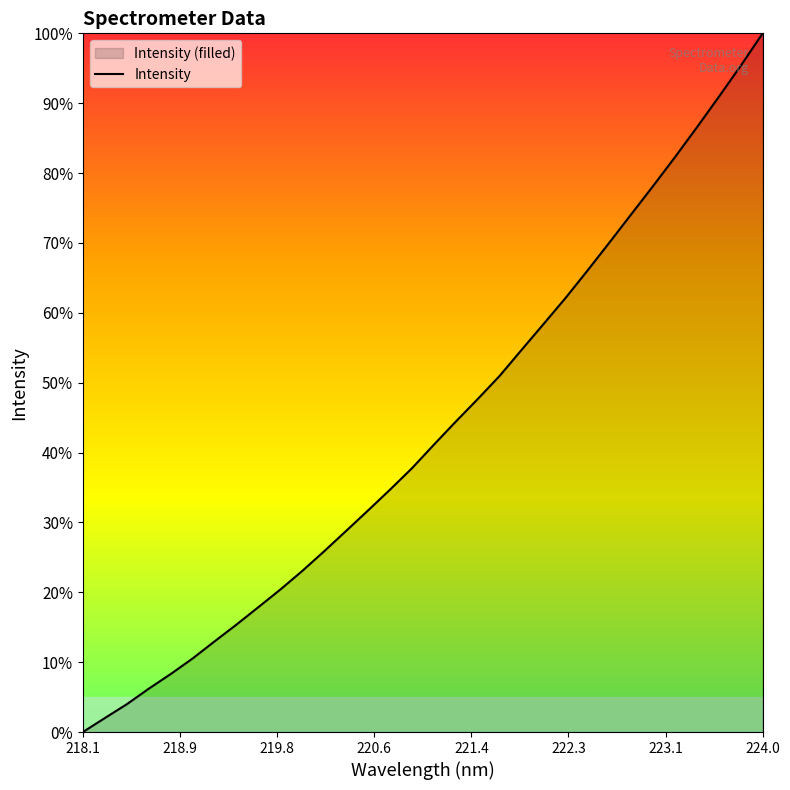

What is the value of the 4th point from the left?

6.2